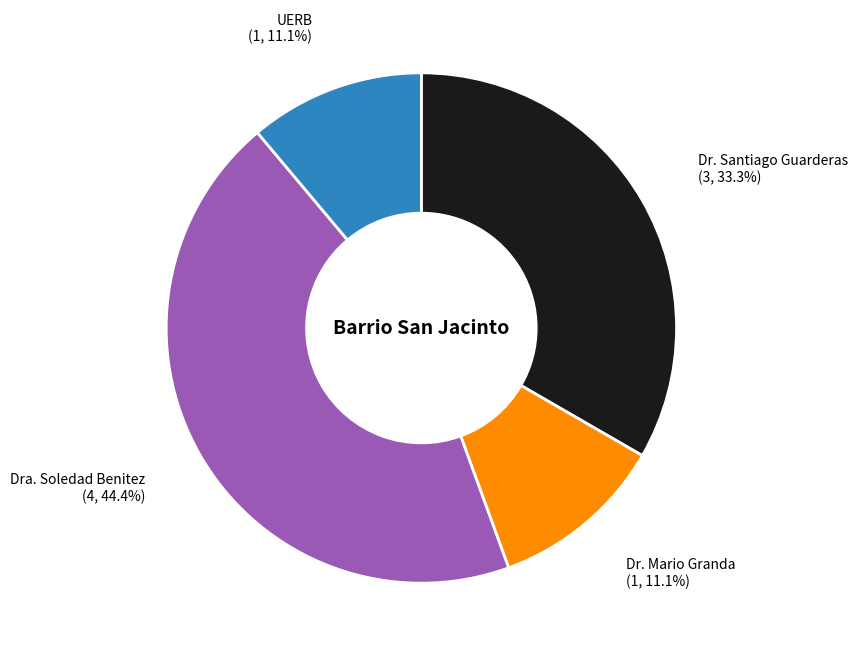

Does any single category account for the majority?

No